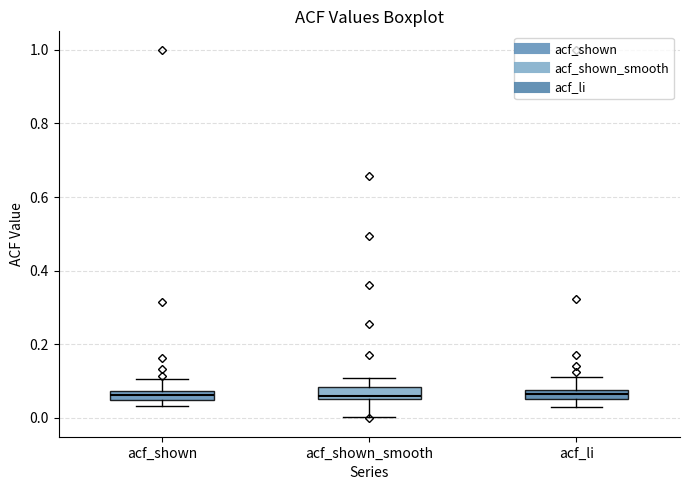

Where does the lower whisker of the box for acf_shown_smooth end on the y-axis? The values are not printed on the chart, so give them approximately, as read against the axis.

0.00